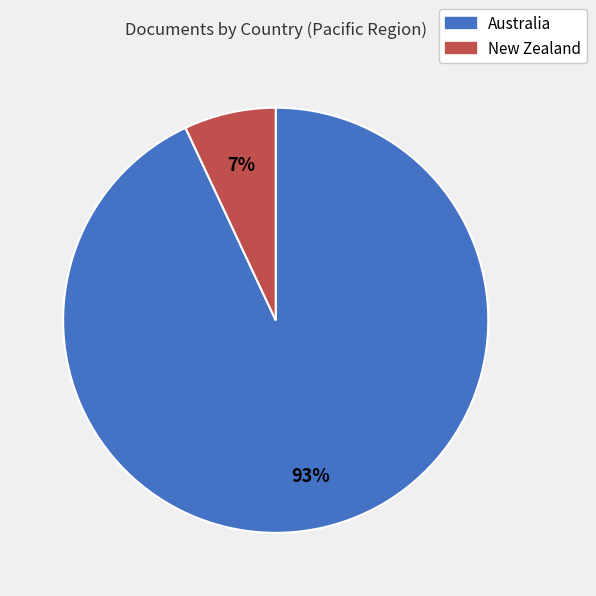

How many slices are in this pie chart?

2